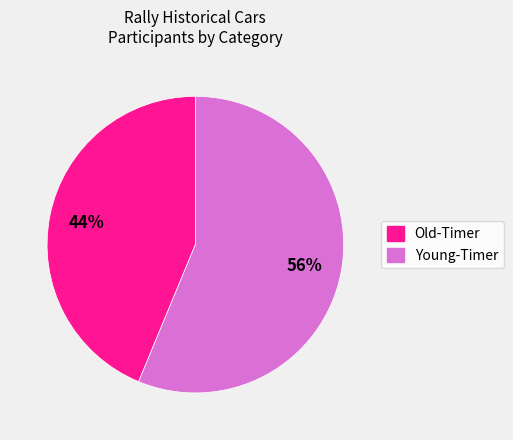

What percentage is the Young-Timer slice, to the nearest percent?

56%